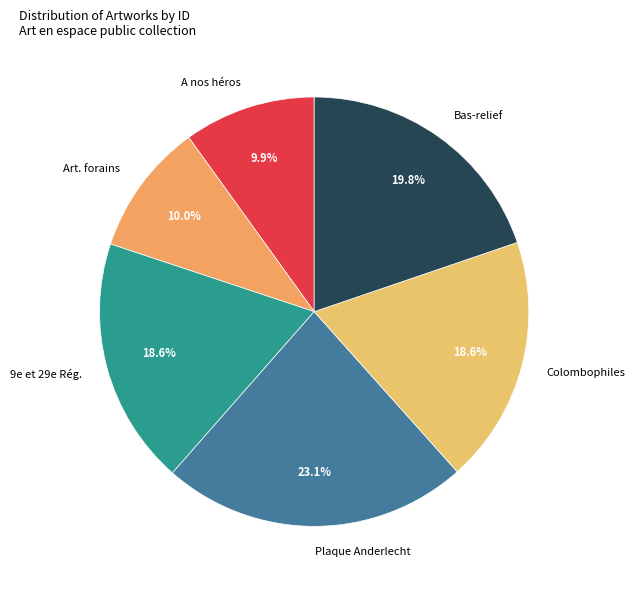

Is the sum of 9e et 29e Rég. and Colombophiles greater than half?

No